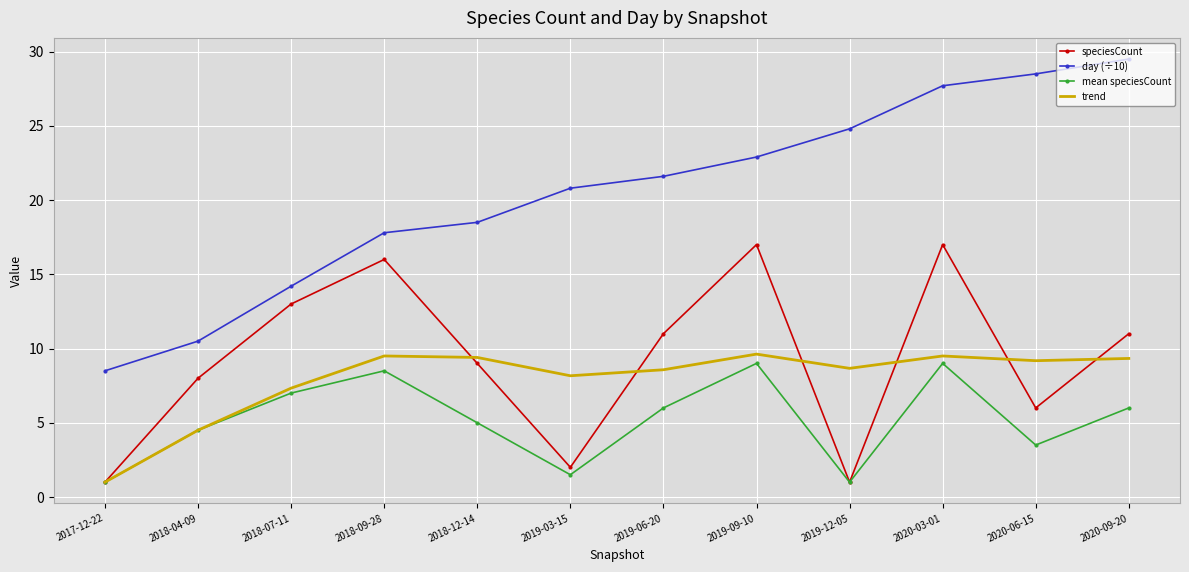

At which category does mean speciesCount reach its first local valley?

2019-03-15